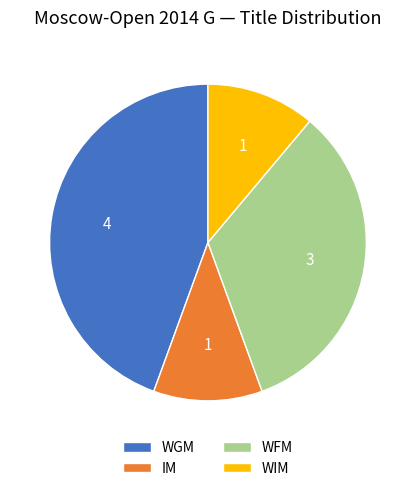

Between IM and WGM, which is larger?

WGM